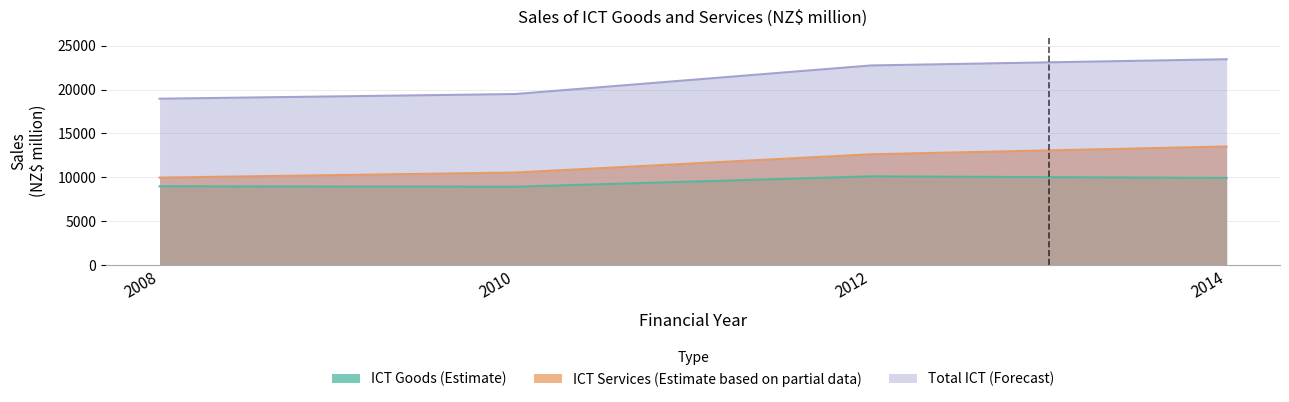

Where does the ICT Services (Estimate based on partial data) series first go above 12630?

2014